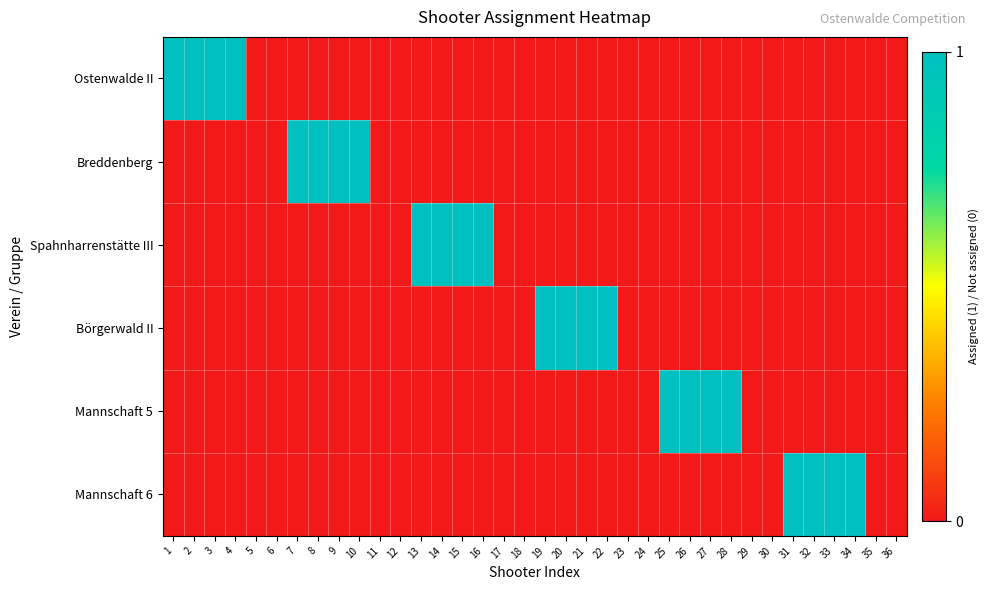

At how many categories does at least one series exceed 0?

24